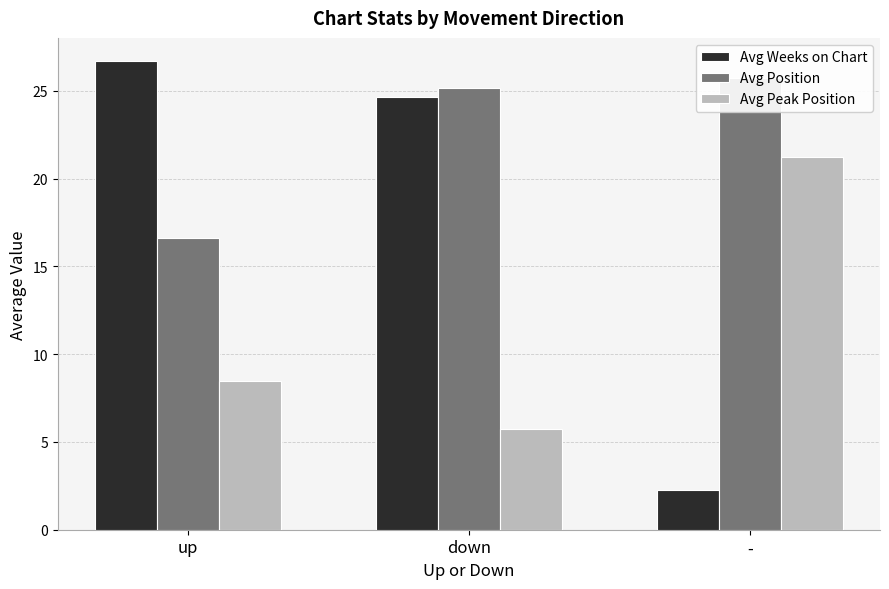

List the series in order of their peak value, highest first.

Avg Weeks on Chart, Avg Position, Avg Peak Position